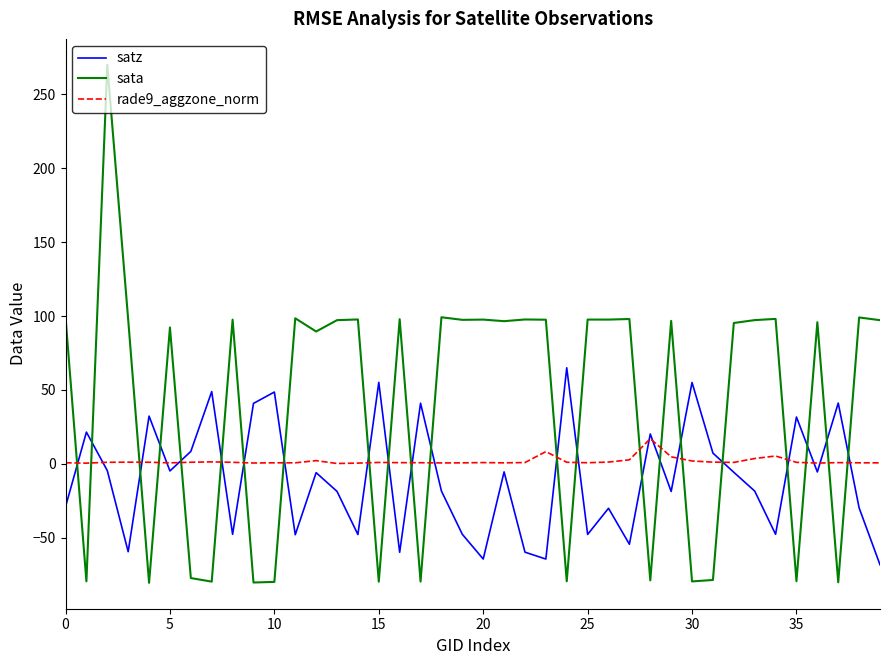

What is the maximum value shown in the chart?

270.0